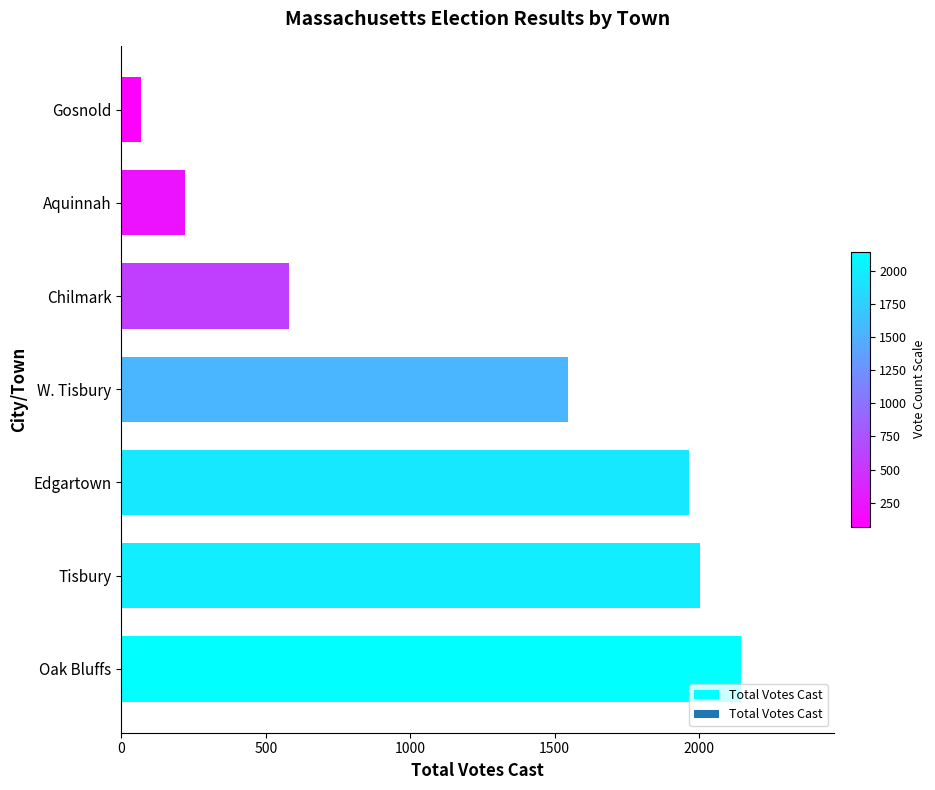

What is the difference between the maximum and minimum values?

2077